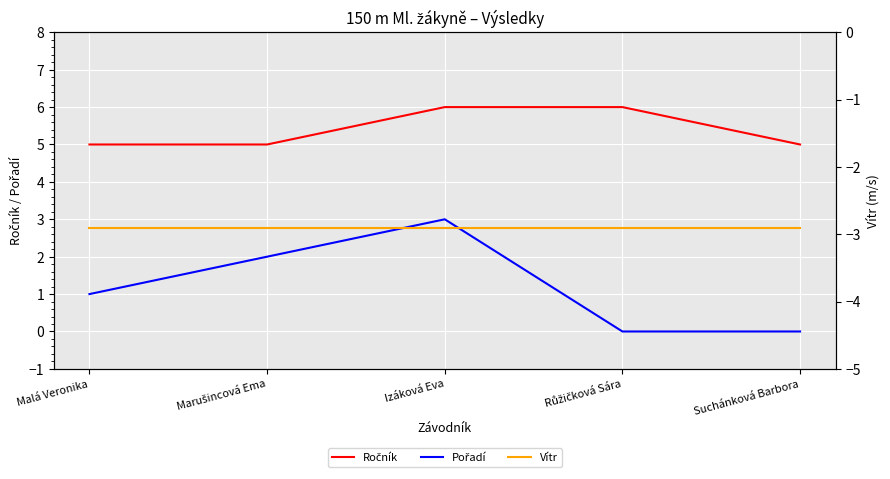

What is the sum of all Ročník values?

27.0